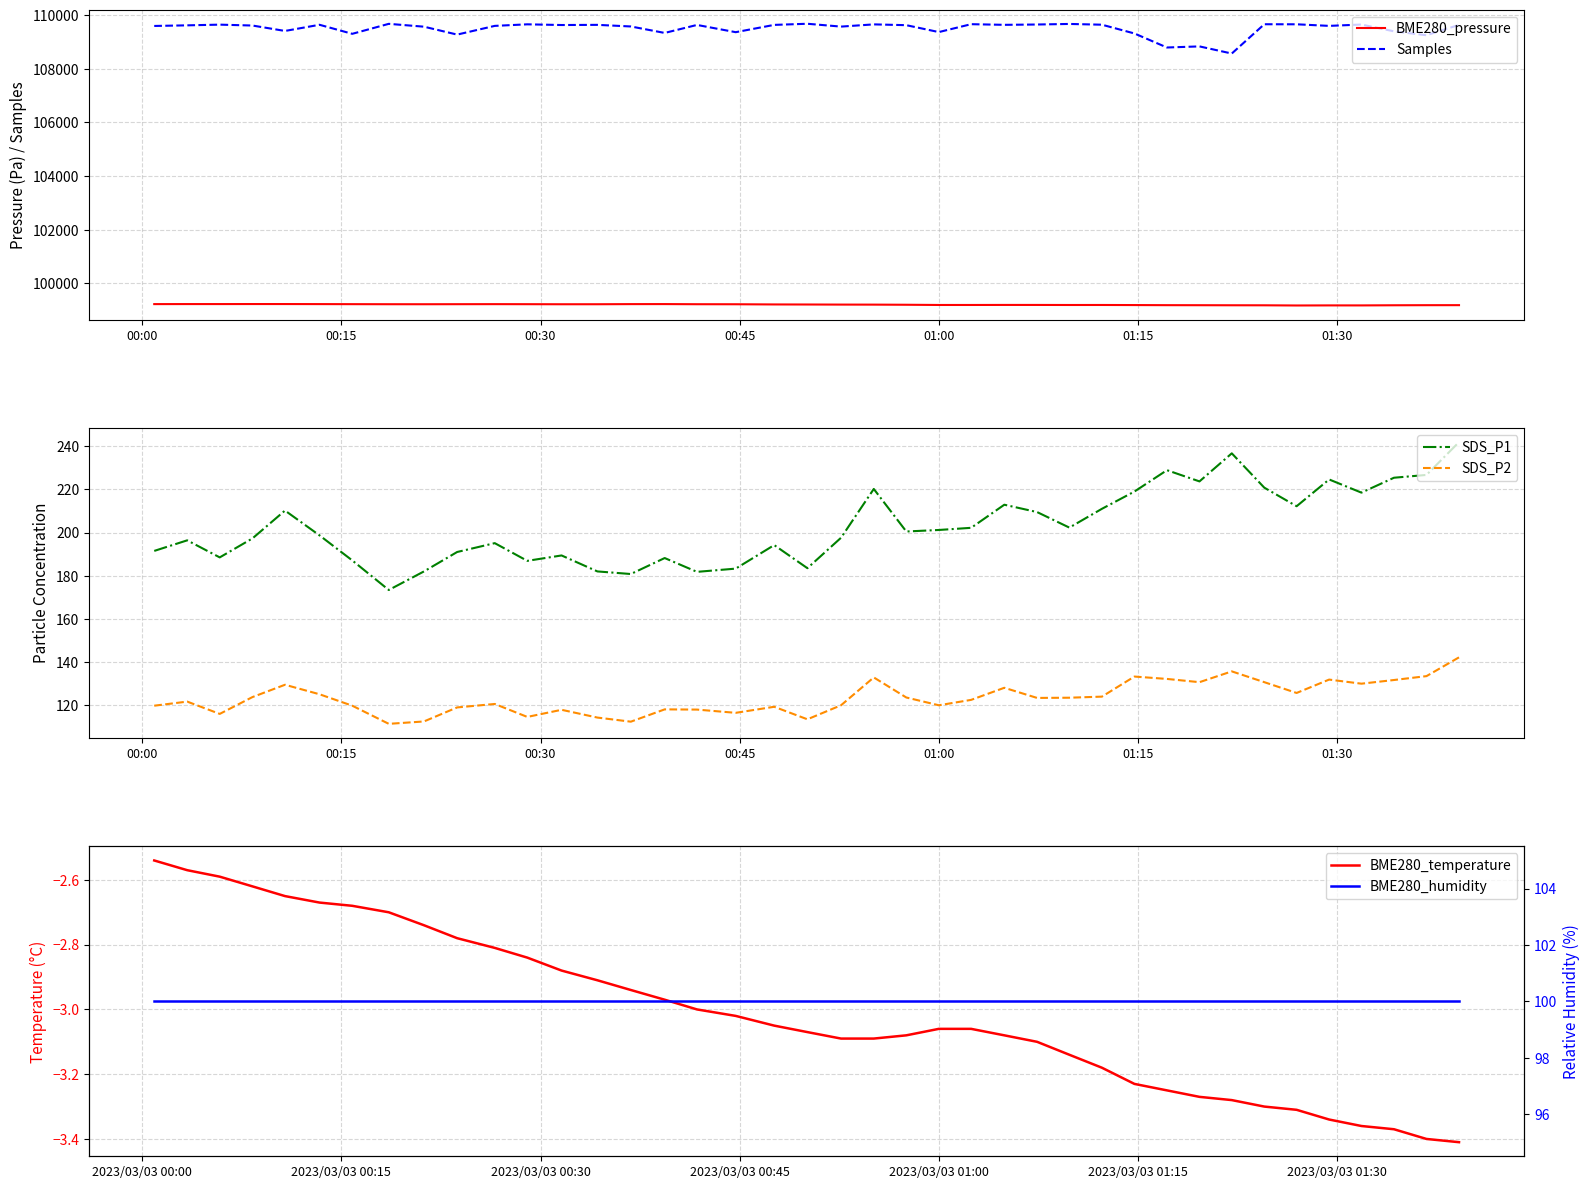

List the series in order of their peak value, lowest first.

BME280_temperature, BME280_humidity, SDS_P2, SDS_P1, BME280_pressure, Samples